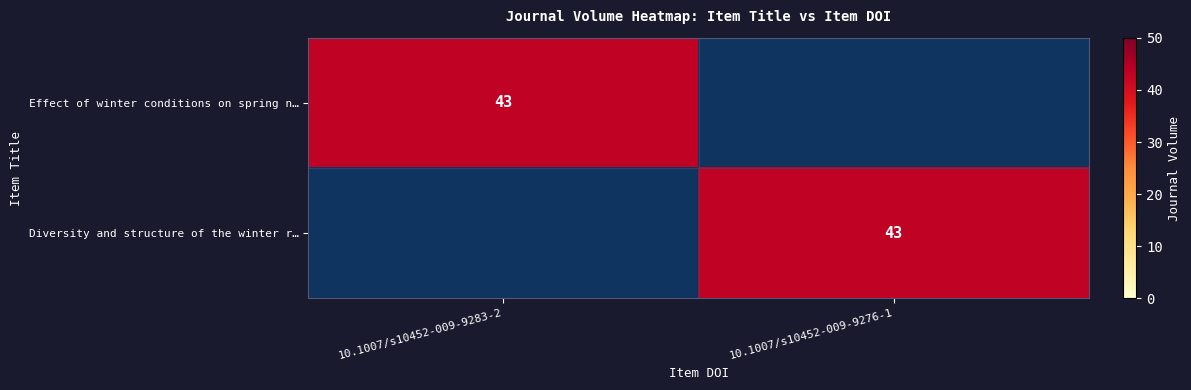

True or false: Effect of winter conditions on spring n… has a value of 57 at 10.1007/s10452-009-9283-2.

False